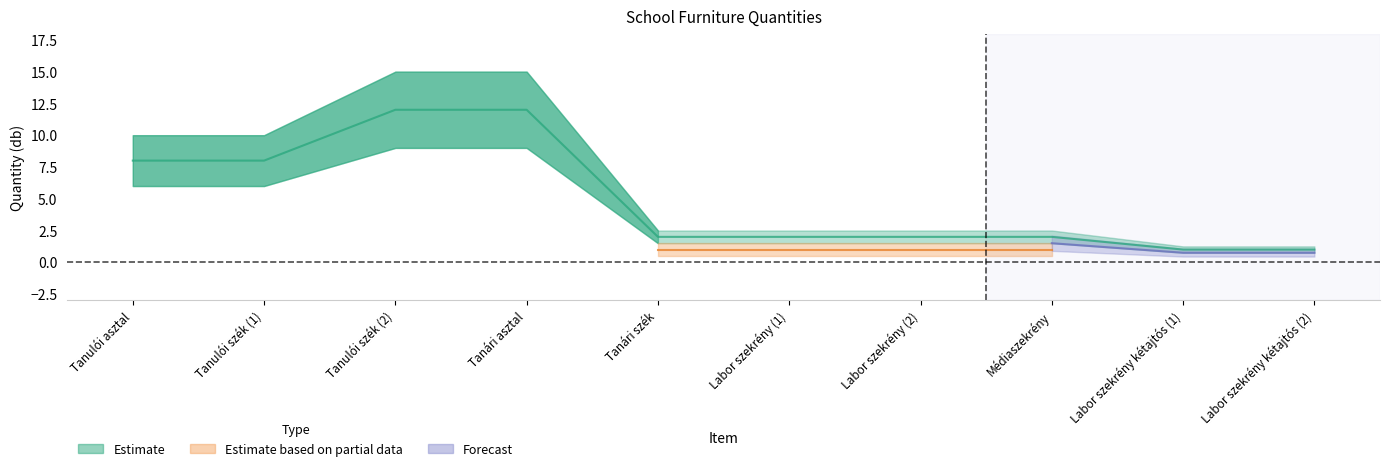

Which category has the lowest value in the Forecast series?

Labor szekrény kétajtós (1)